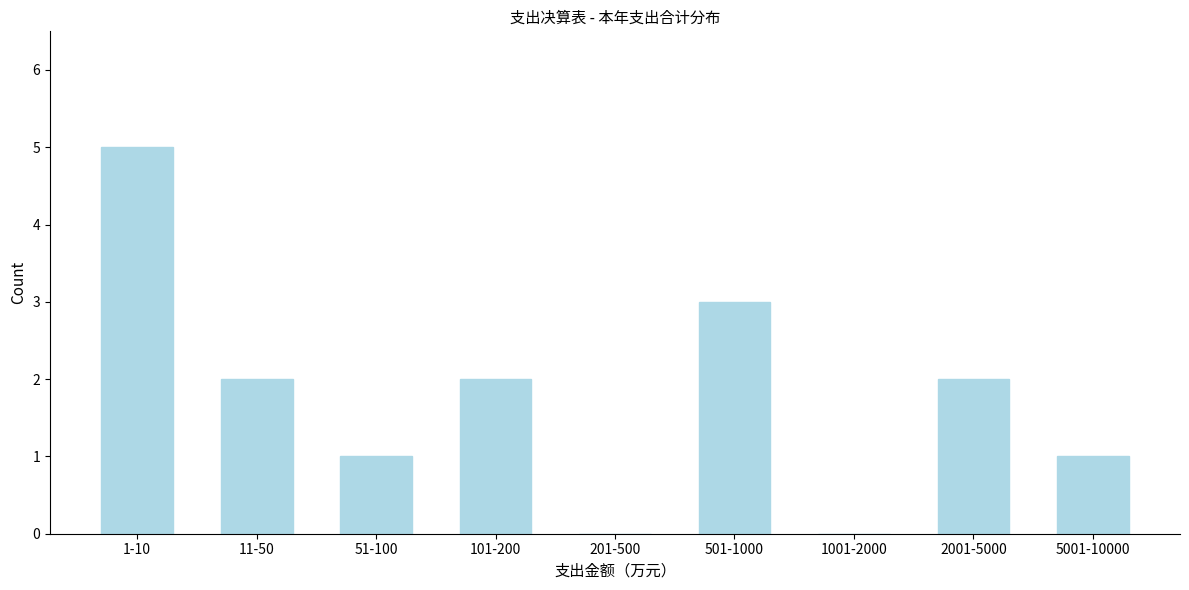

Reading right to left, list all the values displayed in this chart.

5001-10000=1	2001-5000=2	1001-2000=0	501-1000=3	201-500=0	101-200=2	51-100=1	11-50=2	1-10=5